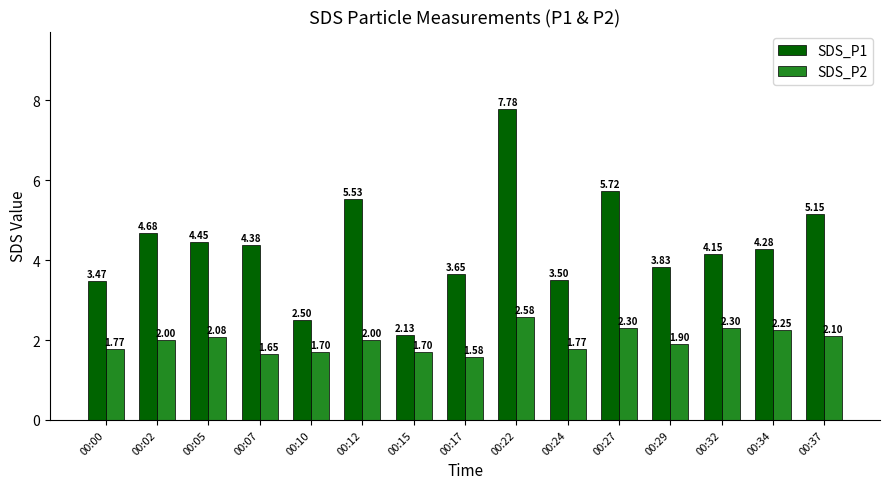

What is the average value of the SDS_P1 series?

4.3